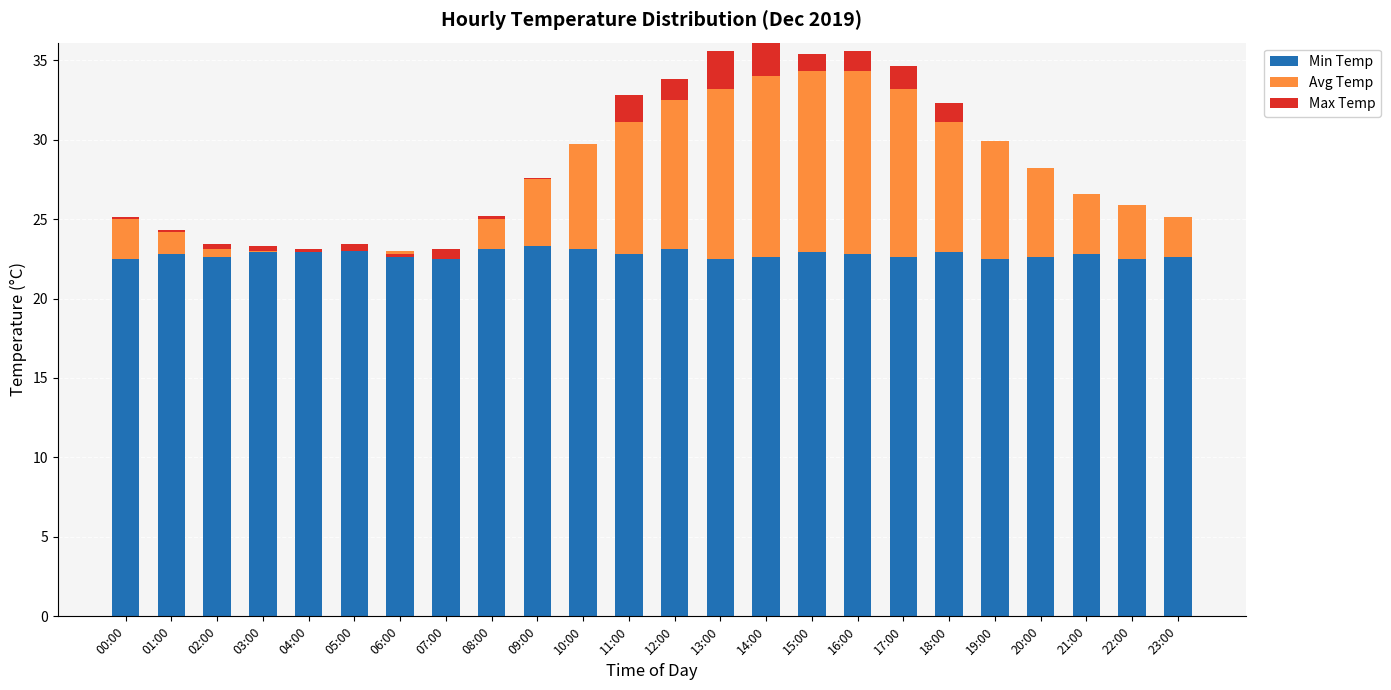

What is the total value across all series at 22:00?

25.9